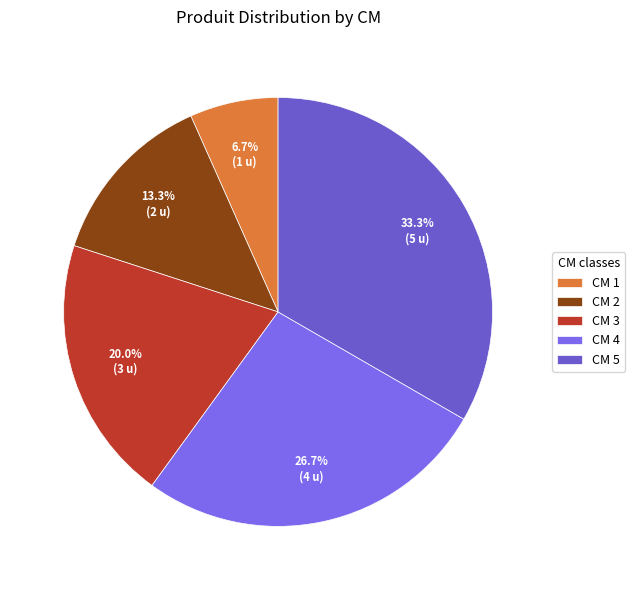

Is there any slice that represents more than half of the pie?

No